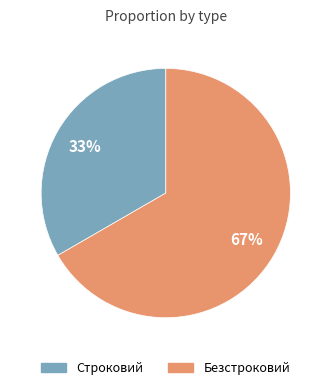

Which slice represents more than half of the pie?

Безстроковий